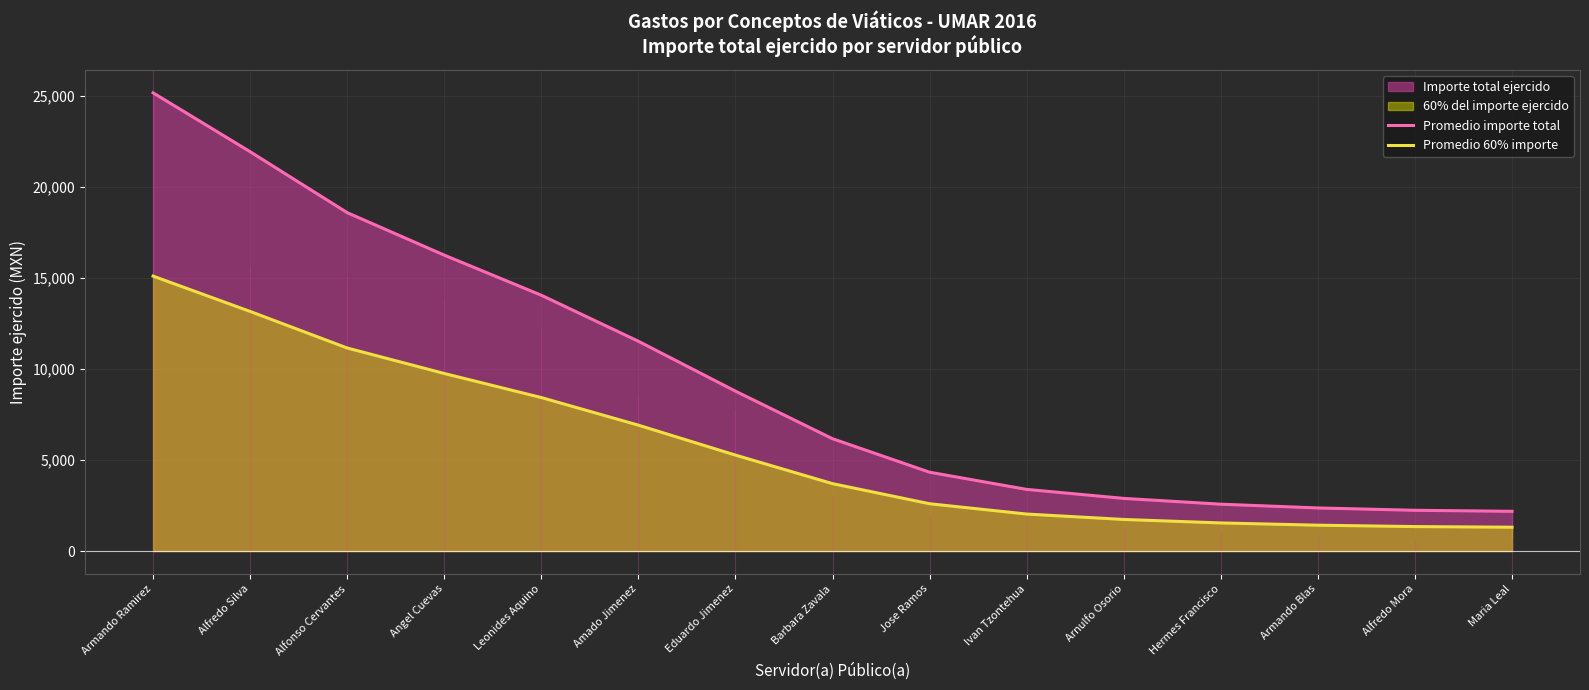

True or false: Promedio importe total and Promedio 60% importe intersect in this chart.

False